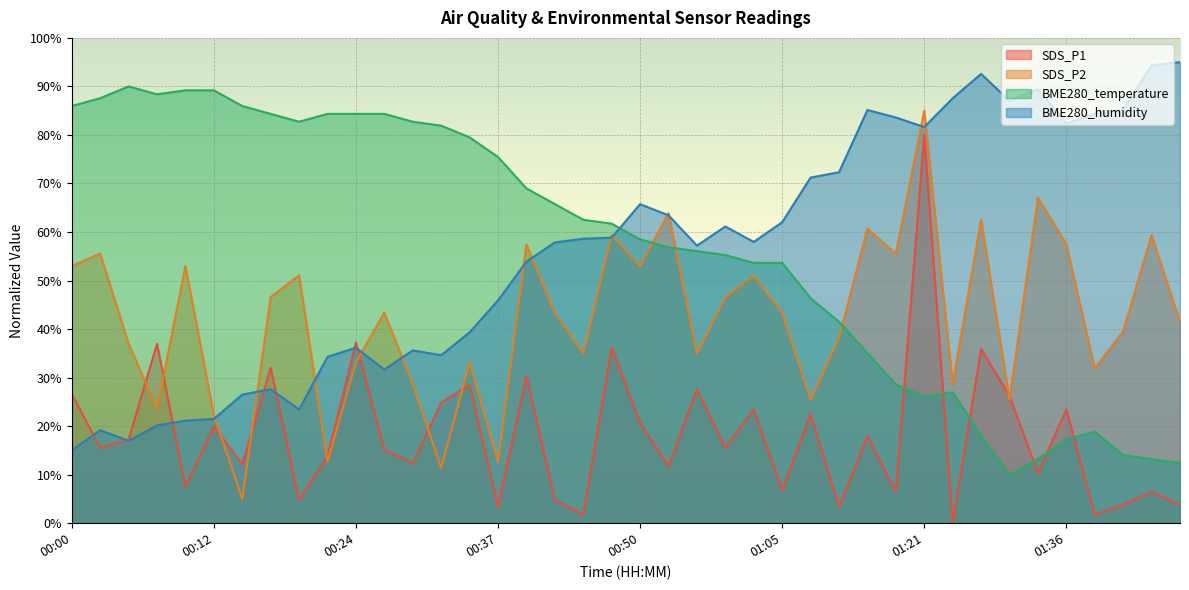

What is the average value of the BME280_humidity series?

55.9